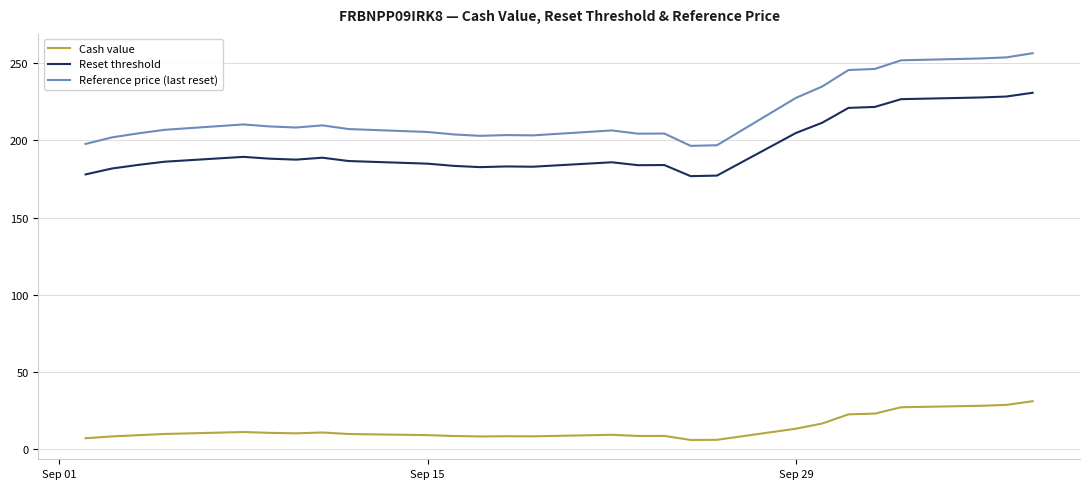

Which series has the largest total across all categories?

Reference price (last reset)